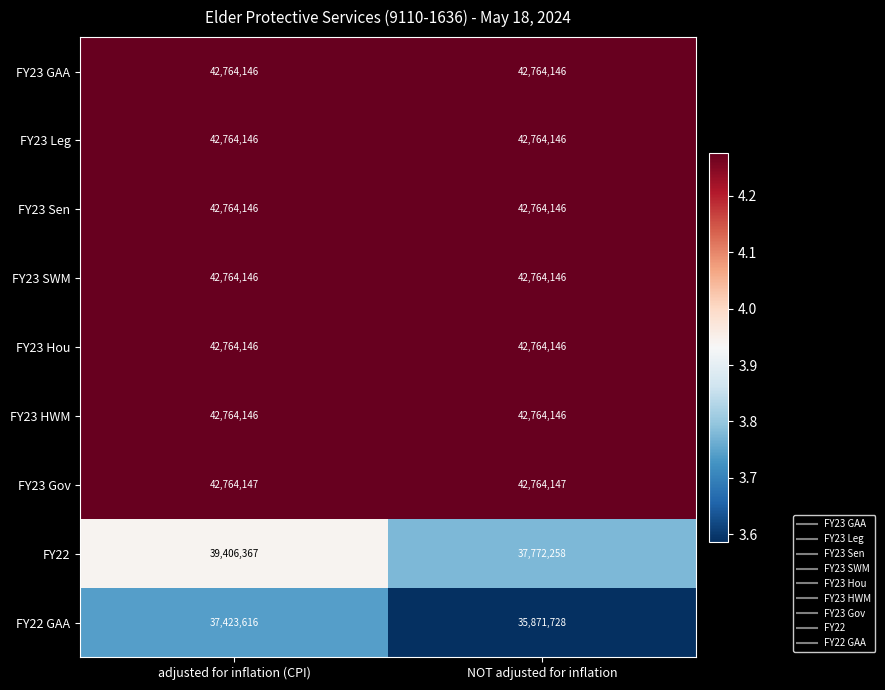

Which series has the largest total across all categories?

FY23 Gov